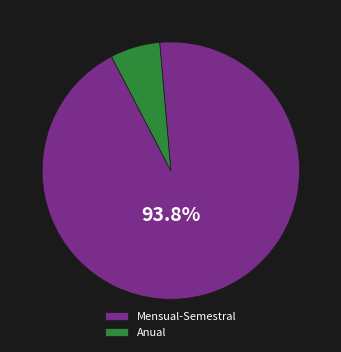

Which slice is the largest?

Mensual-Semestral